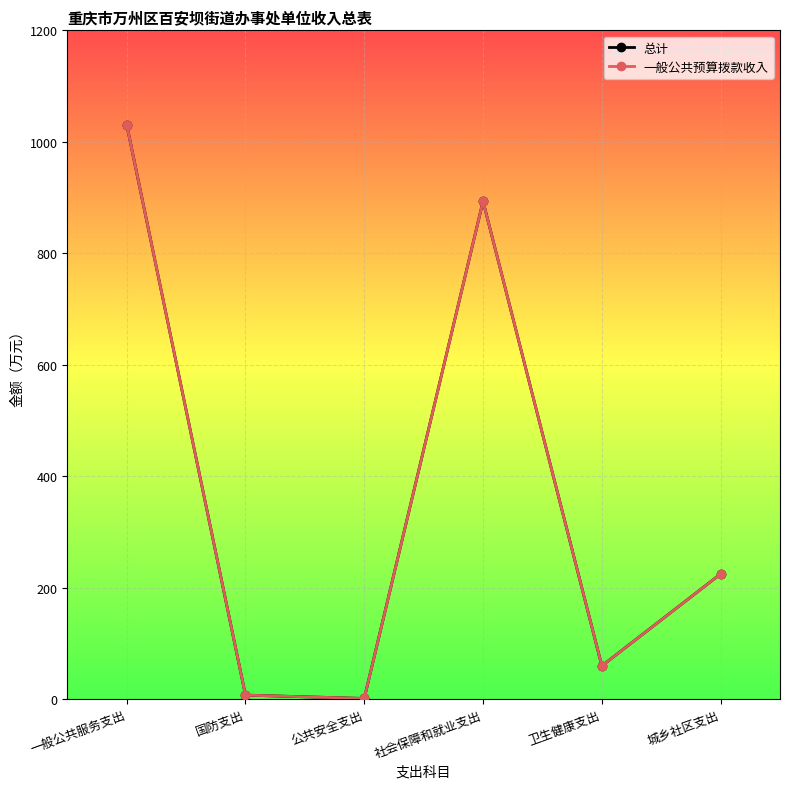

Is this an area chart (filled region under the line)?

No